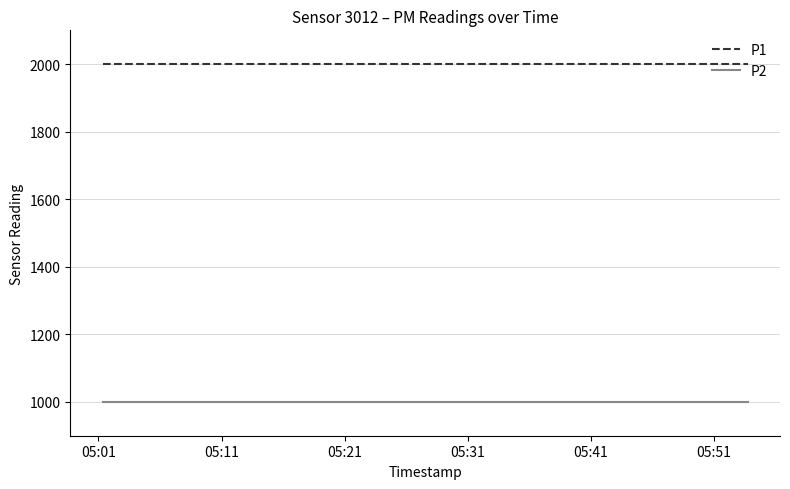

Count the number of categories in the chart.

20